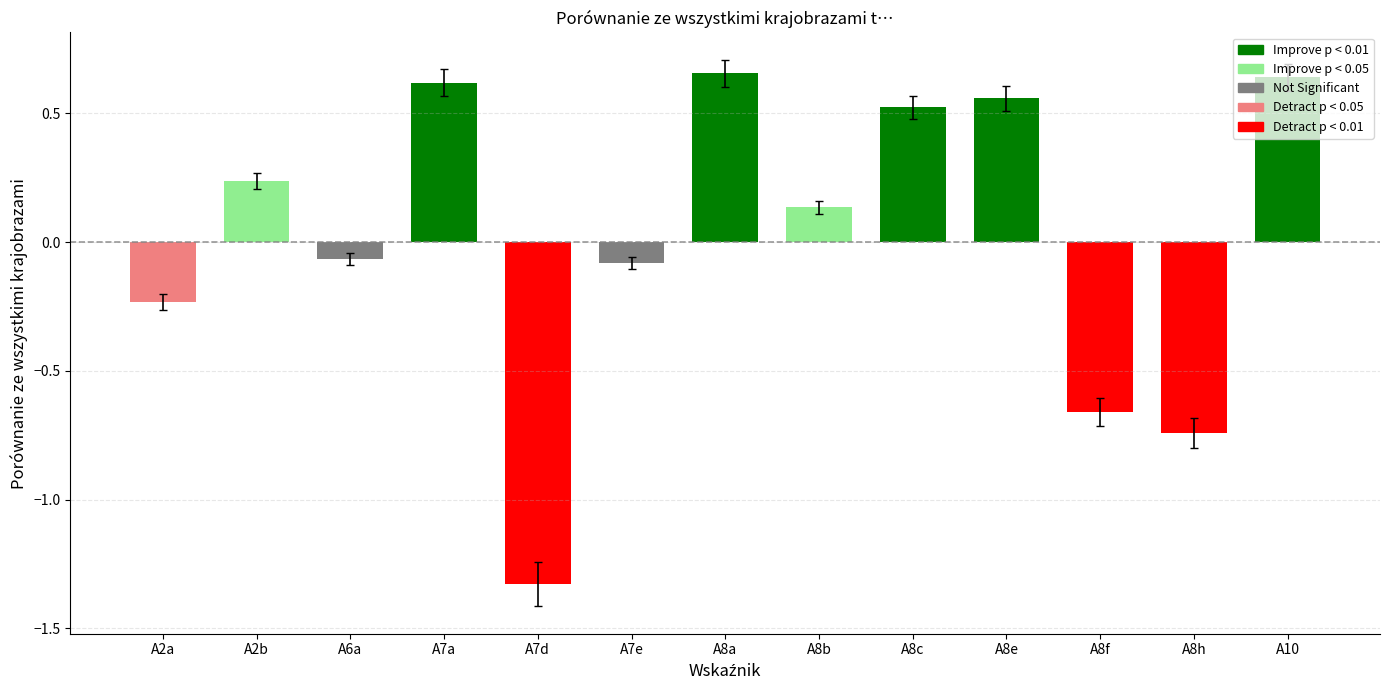

Is it true that the value at A8a is 0.7?

True